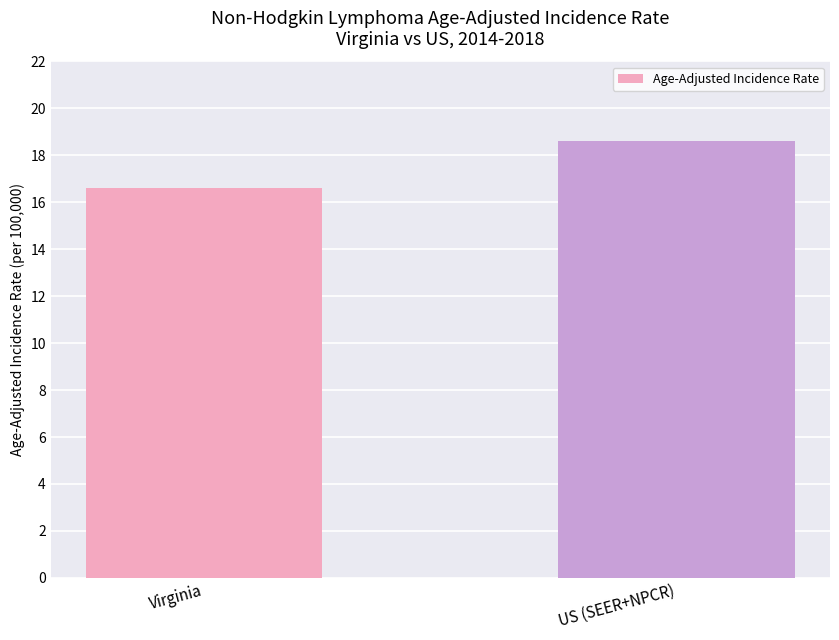

Are the bars grouped side by side (vs. stacked)?

No